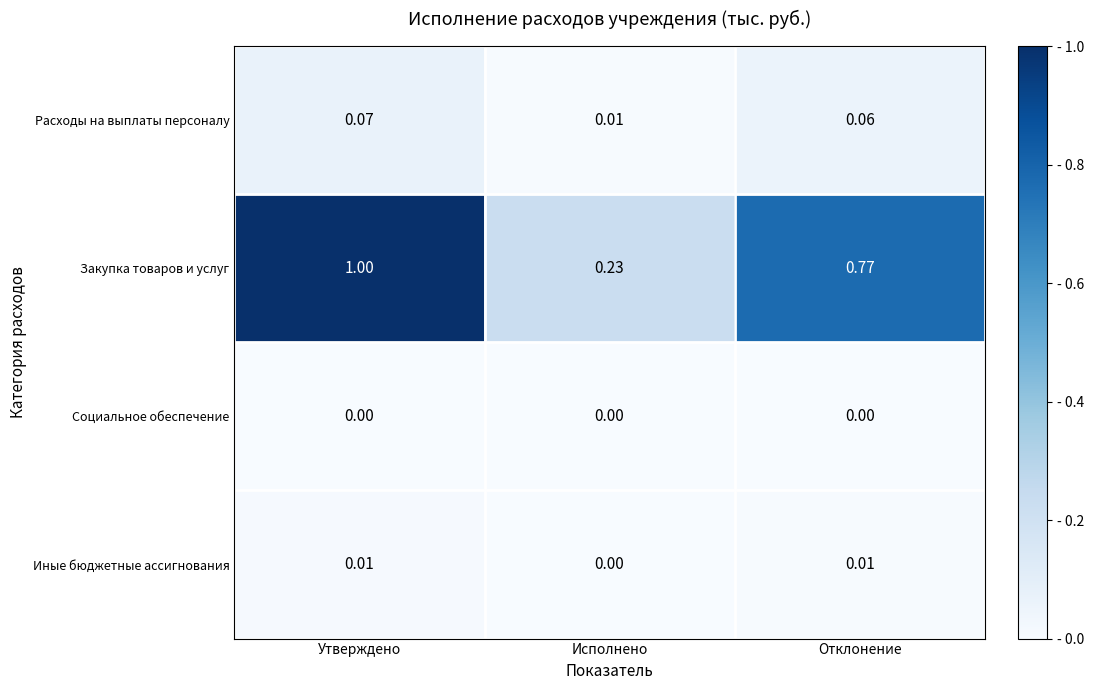

Count the number of categories in the chart.

3